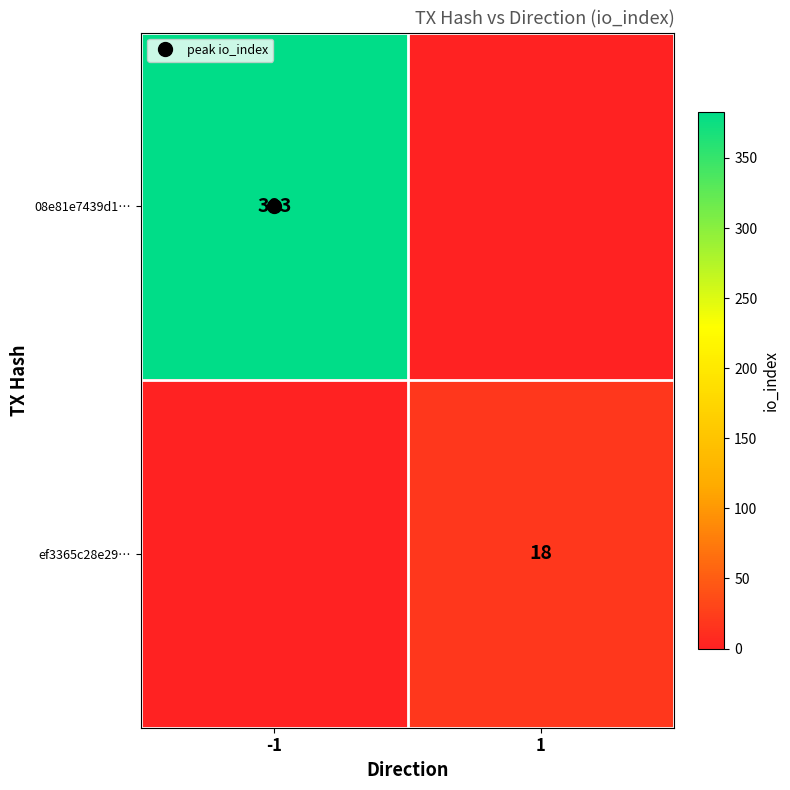

What is the sum of all ef3365c28e29… values?

18